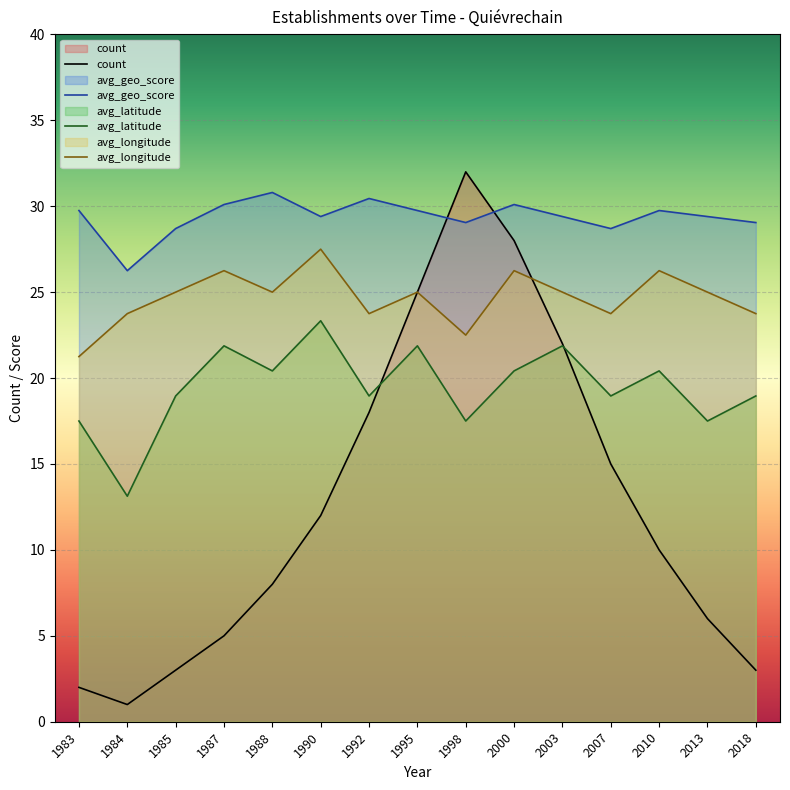

In avg_geo_score, how many points are lower than both neighbors (excluding endpoints)?

4